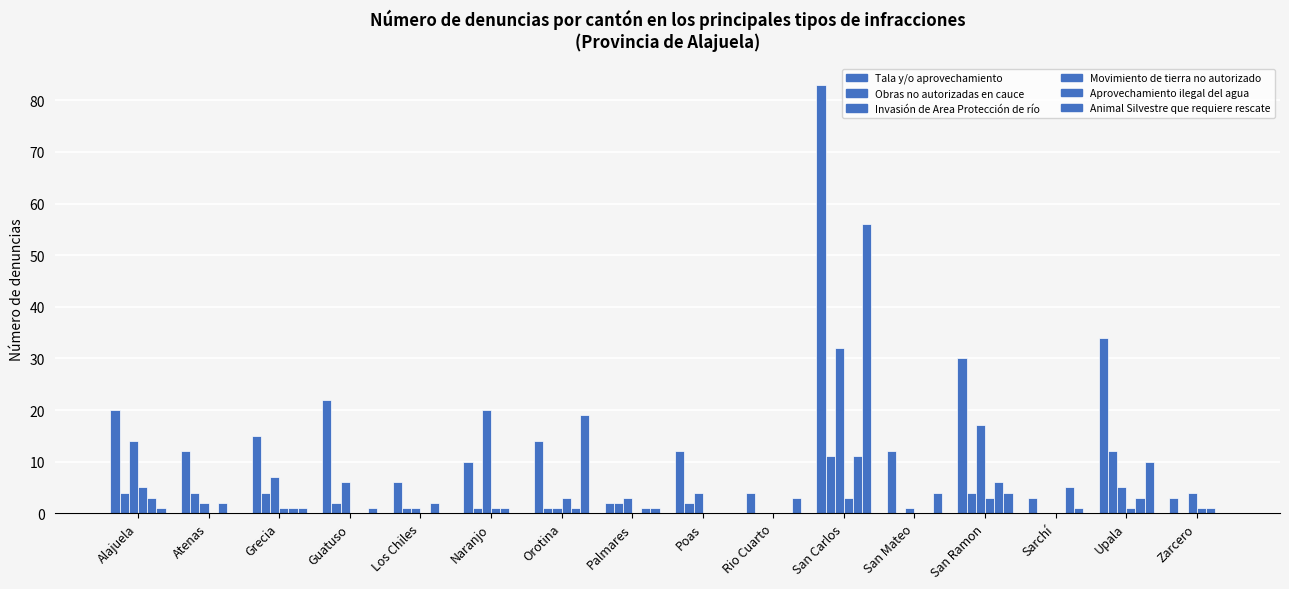

What is the difference between the second highest and second lowest values in the Movimiento de tierra no autorizado series?

3